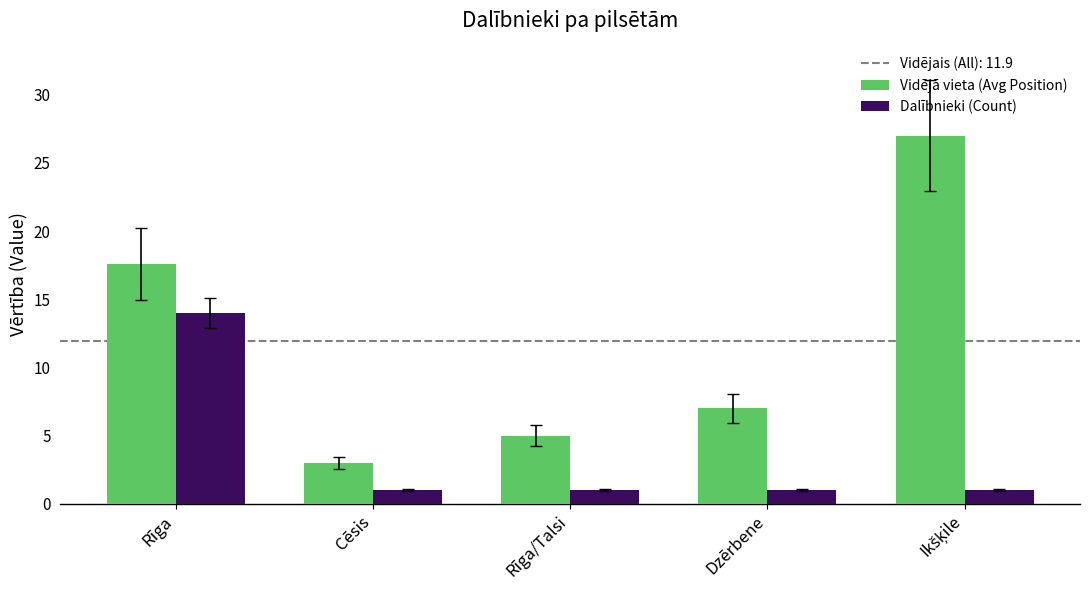

List the series in order of their overall mean, lowest first.

Dalībnieki (Count), Vidējā vieta (Avg Position)